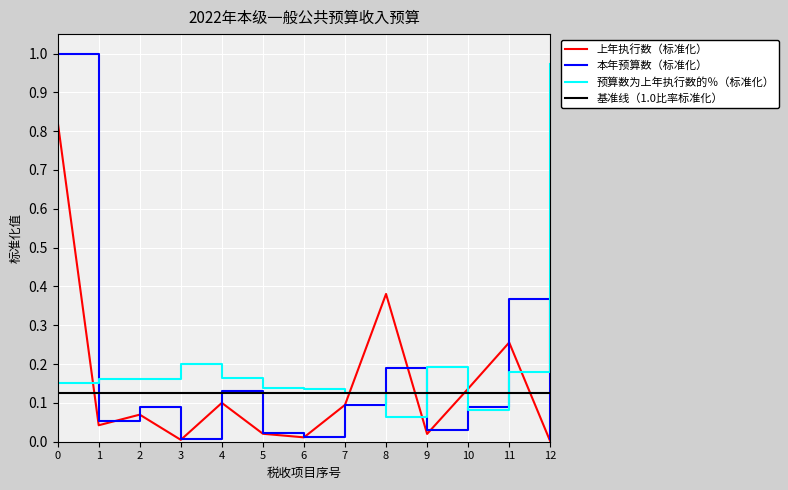

Which series has the largest range (max minus min)?

本年预算数（标准化）